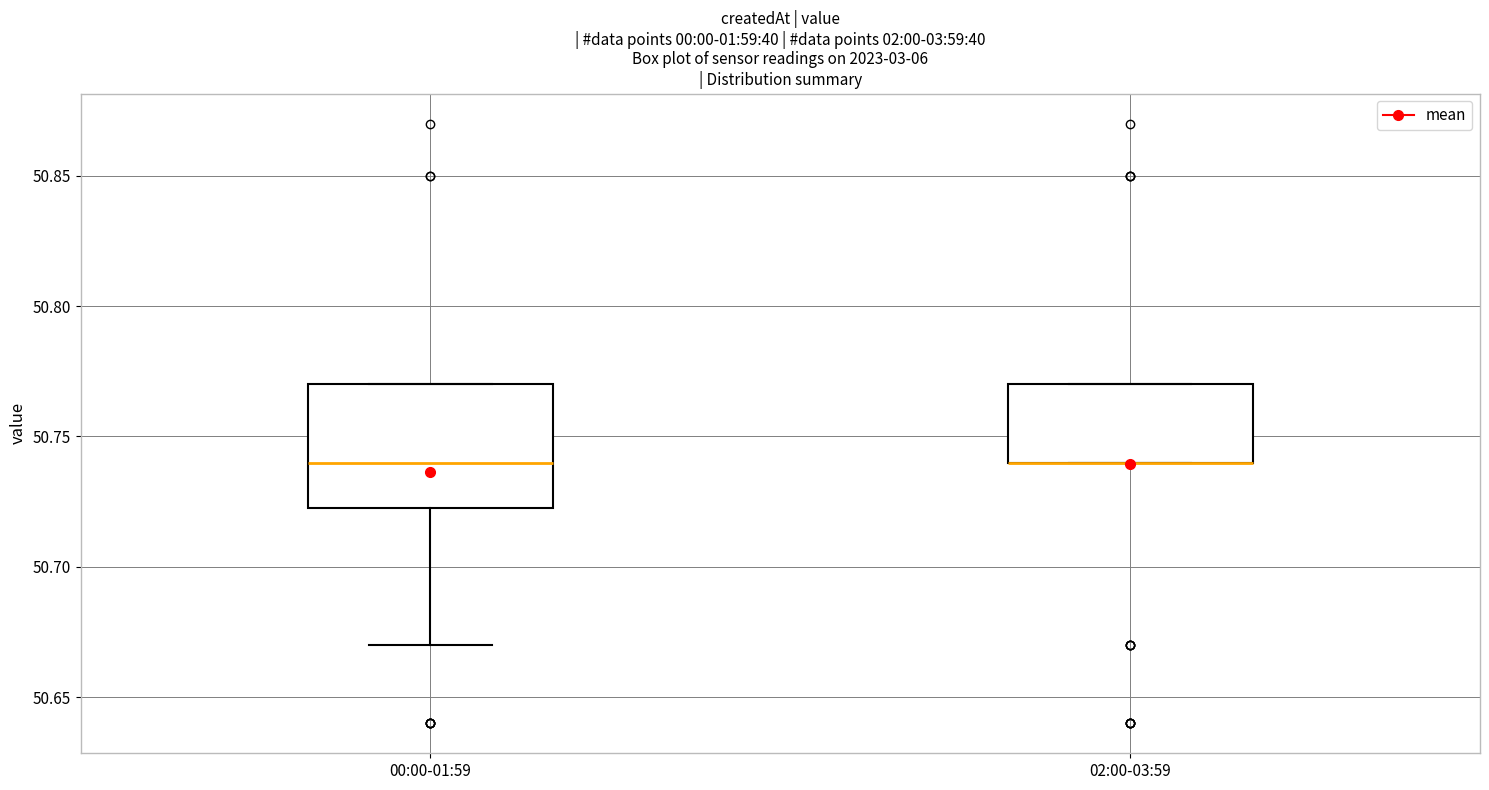

Which box is the tallest, from its lower edge to its upper edge?

00:00-01:59